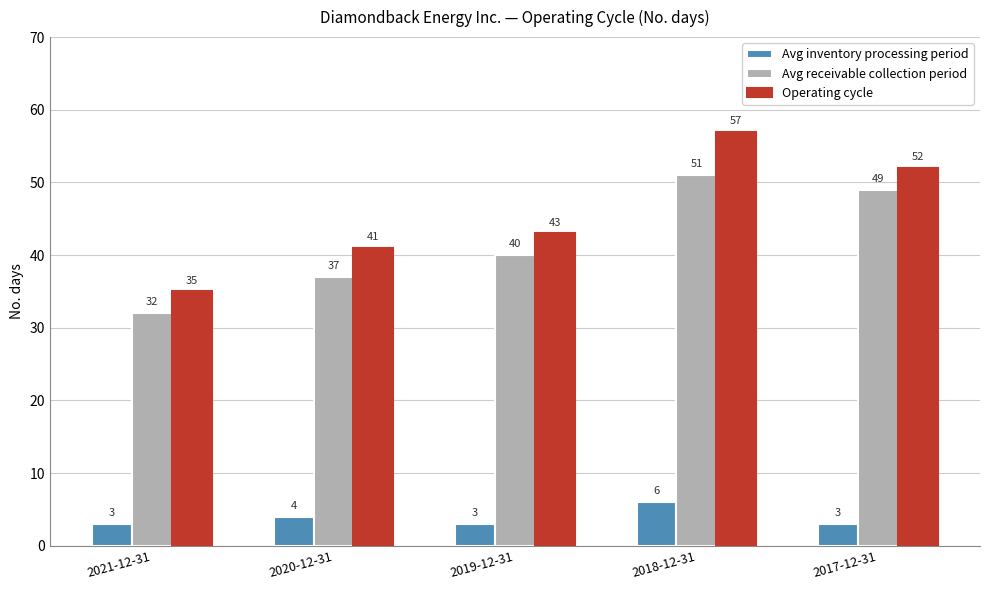

Count the Avg inventory processing period values in the range 3 to 4.

4